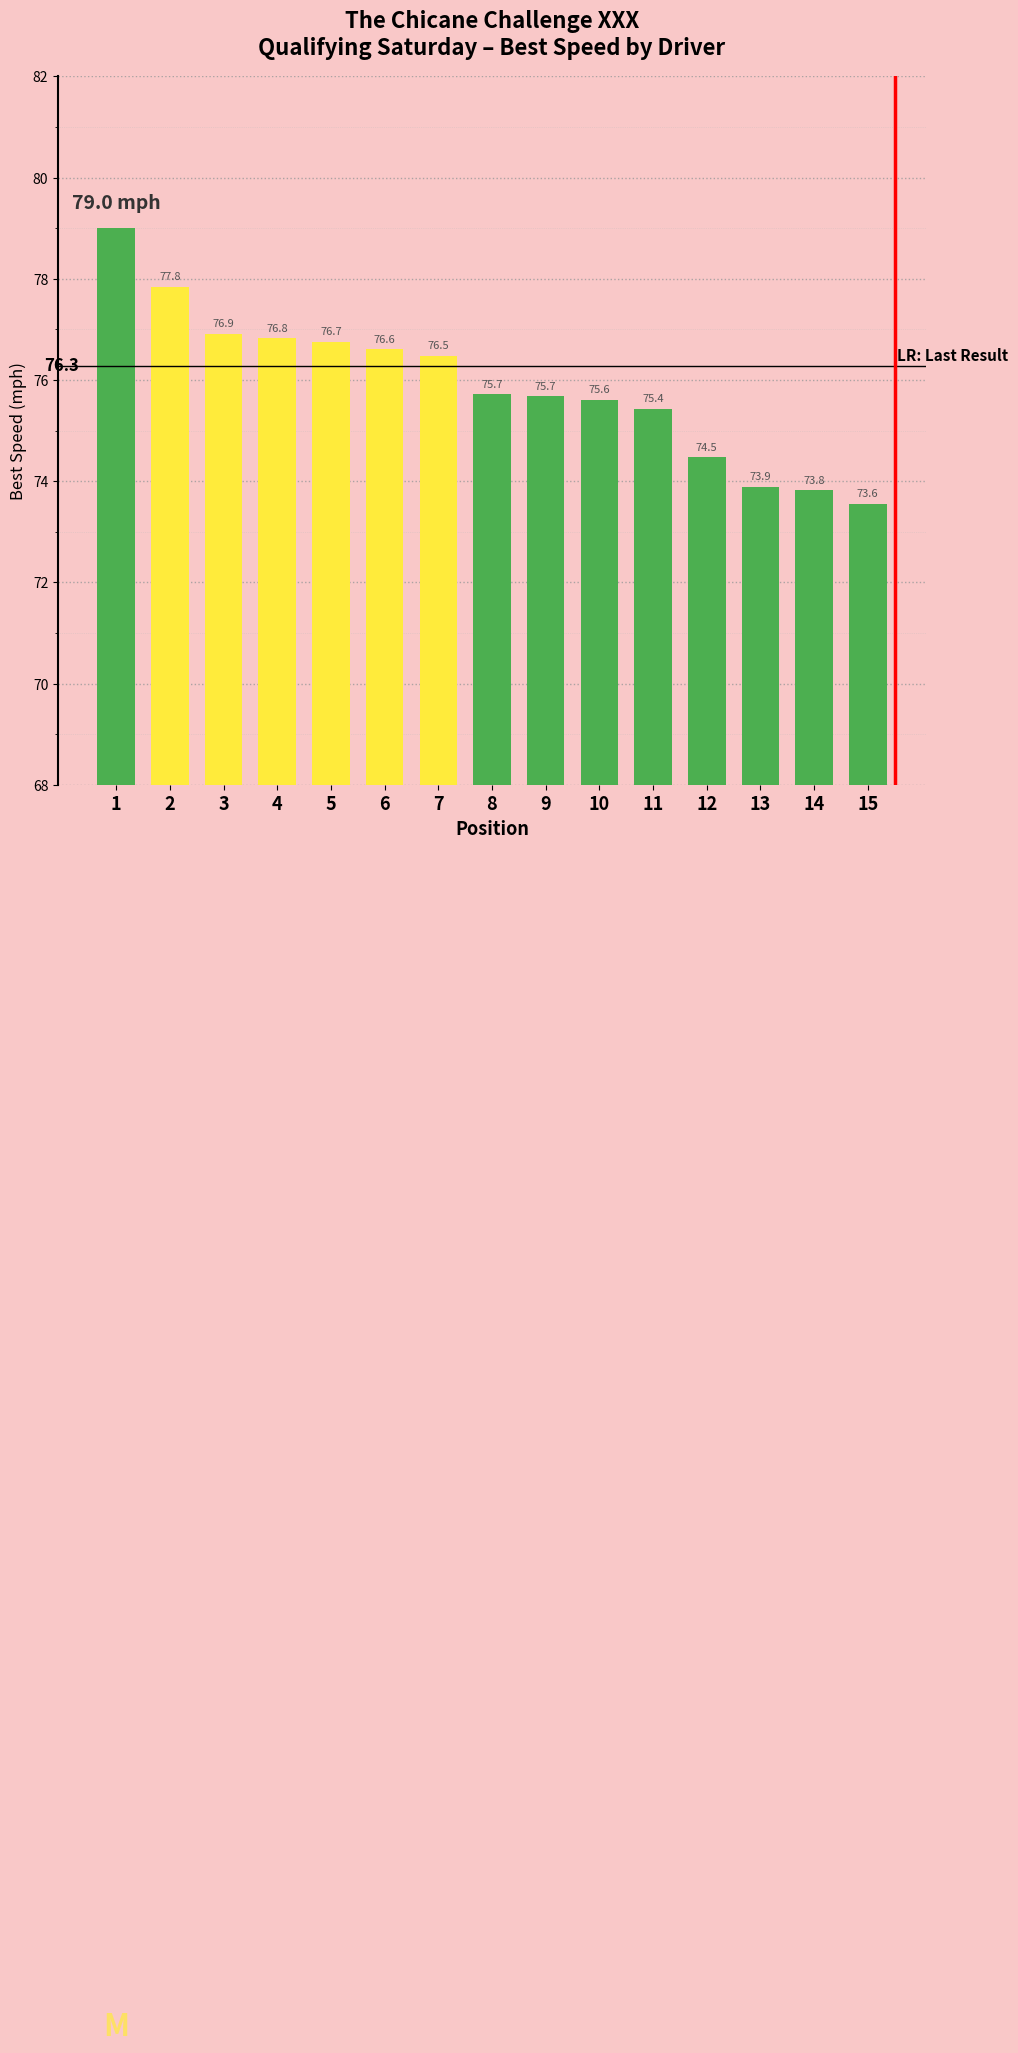

What is the value of the 7th bar from the left?

76.5